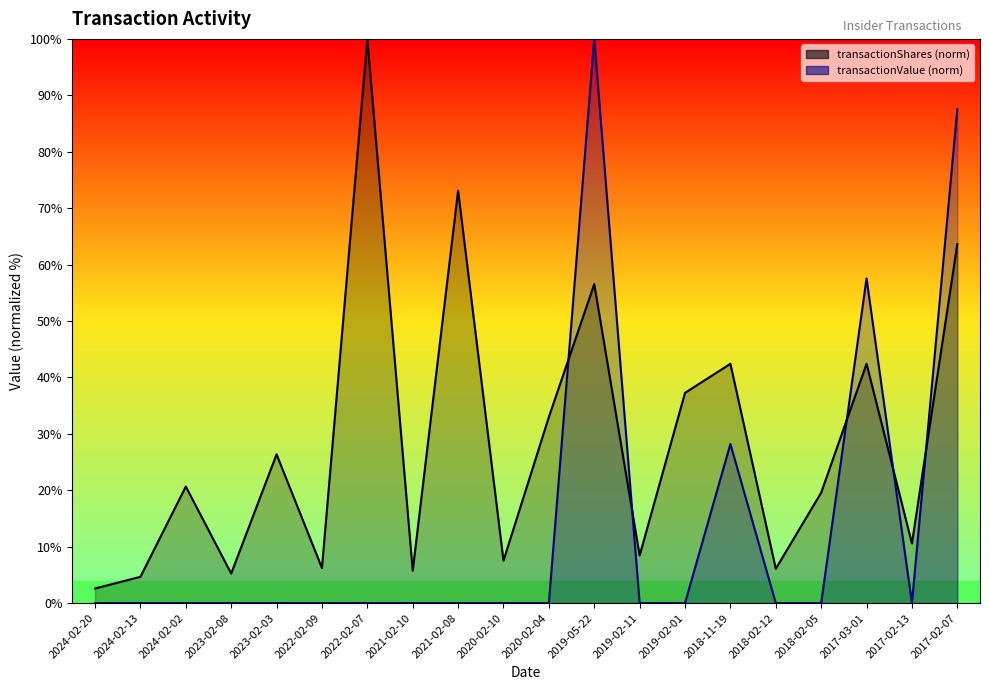

What is the label of the 11th point from the right?

2020-02-10